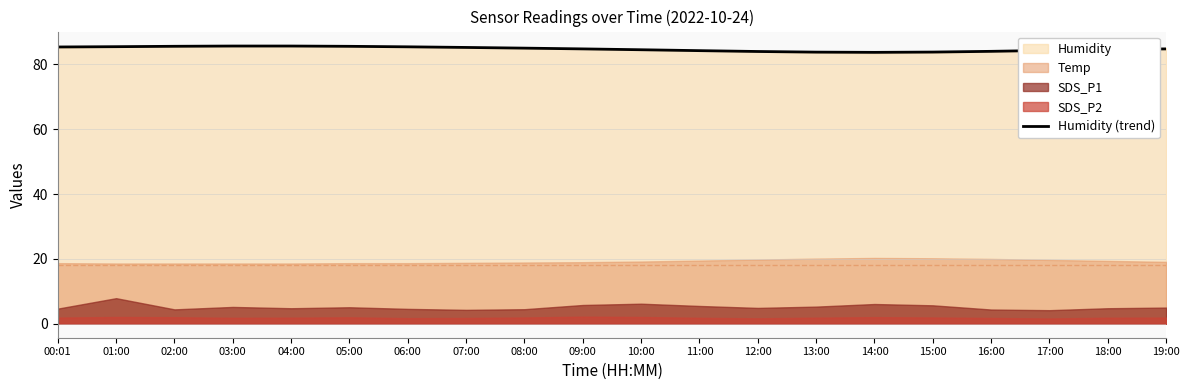

What is the sum of the values at 14:00 and 13:00?

167.4